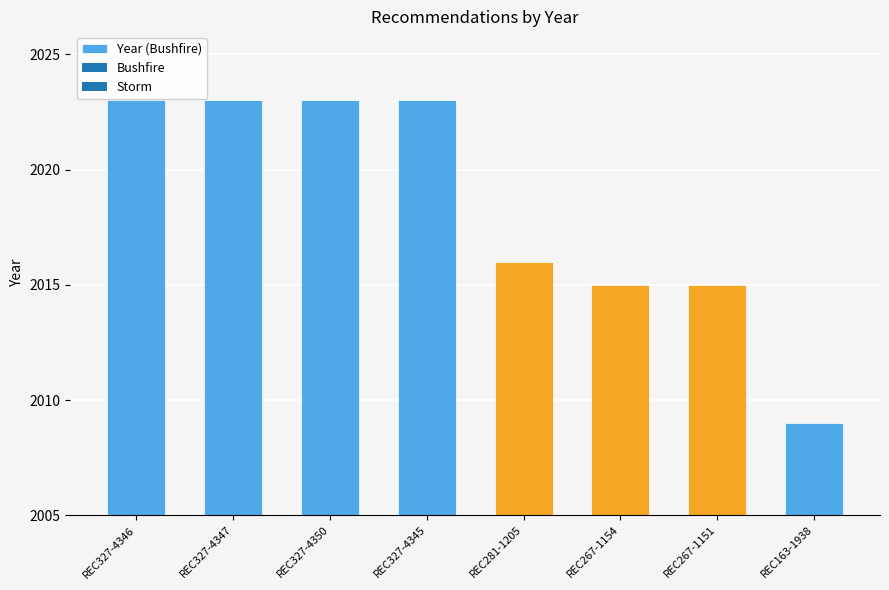

Are the bars grouped side by side (vs. stacked)?

No